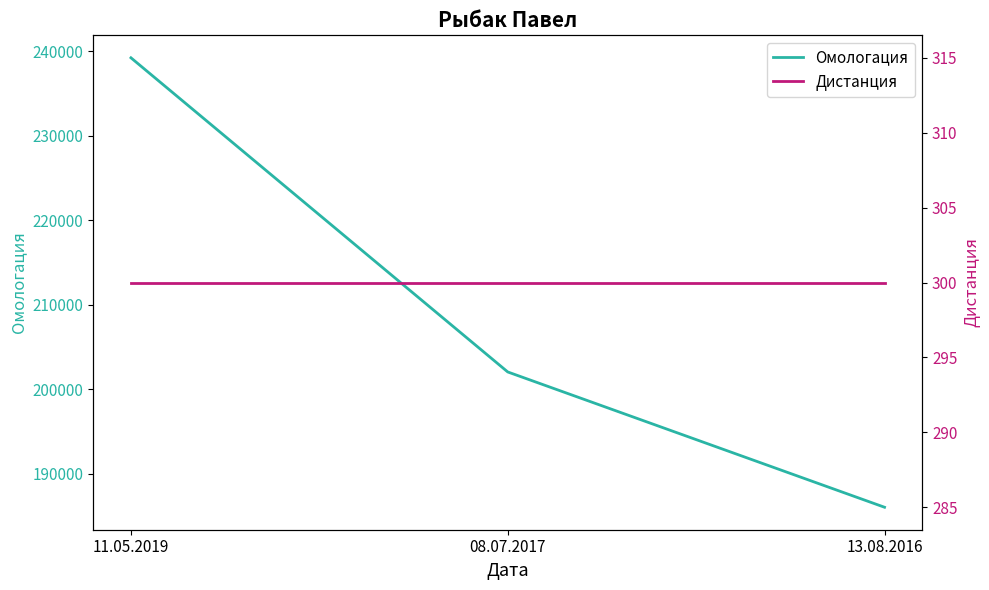

What is the difference between the maximum and second lowest values in the Омологация series?

37188